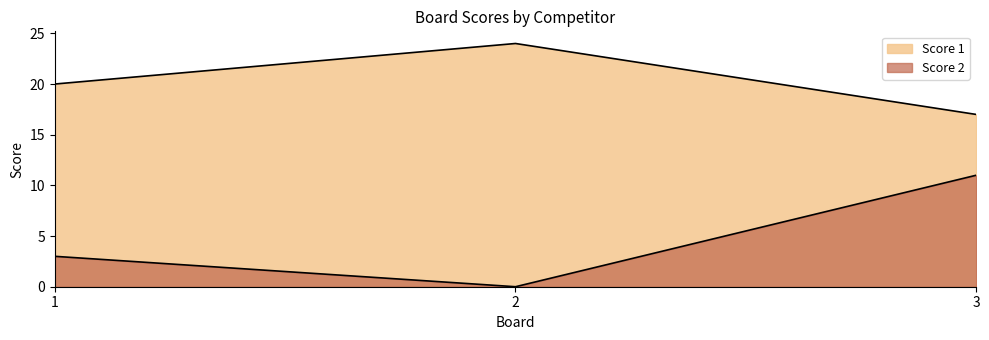

Count the Score 2 values in the range 0 to 11.

3